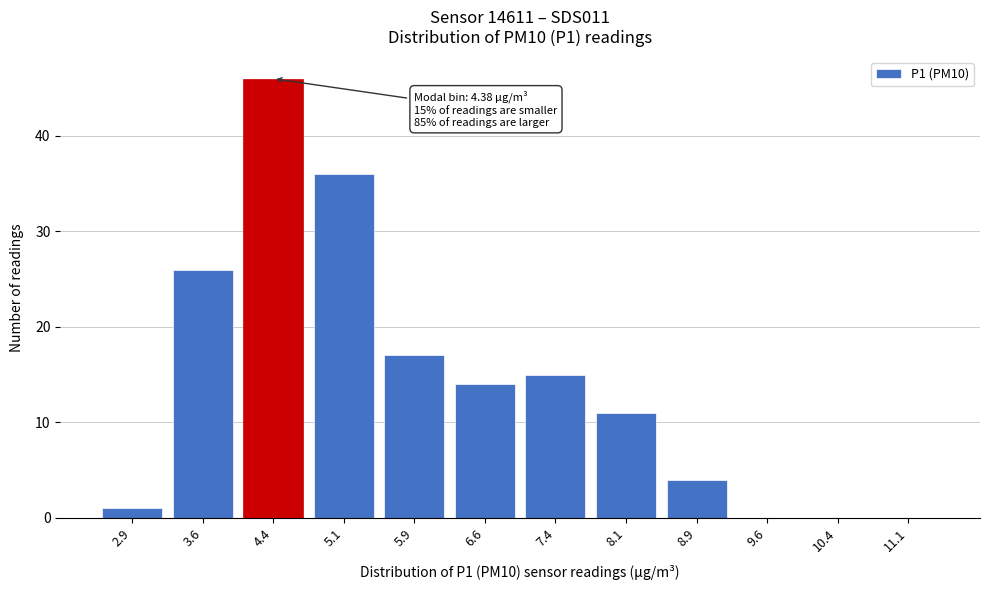

Reading right to left, list all the values displayed in this chart.

11.1=0	10.4=0	9.6=0	8.9=4	8.1=11	7.4=15	6.6=14	5.9=17	5.1=36	4.4=46	3.6=26	2.9=1